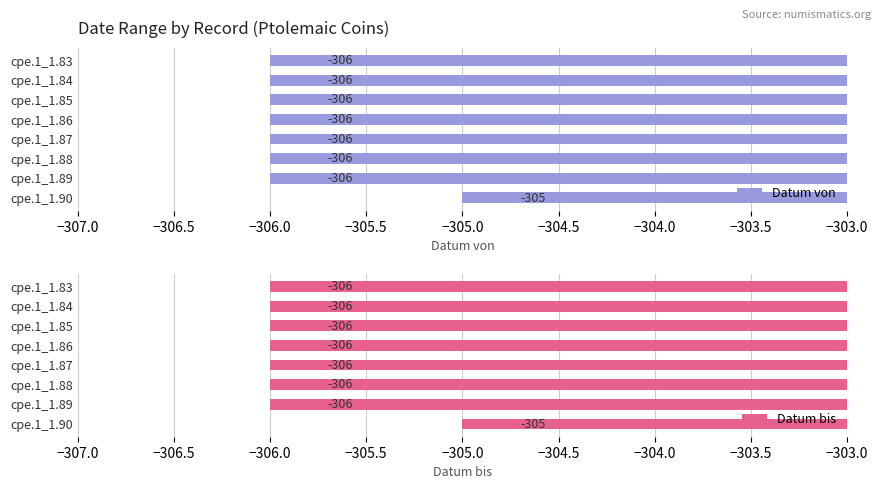

Is it true that Datum von equals -306 at cpe.1_1.86?

True